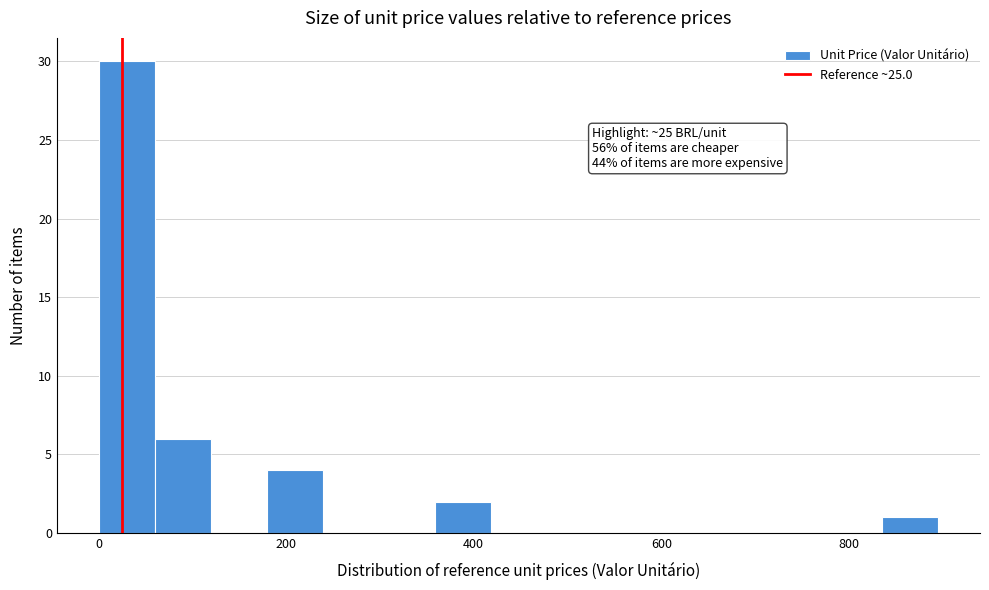

Around what value on the x-axis is the tallest bar? Give the approximate position of its centre, as read against the axis.

40